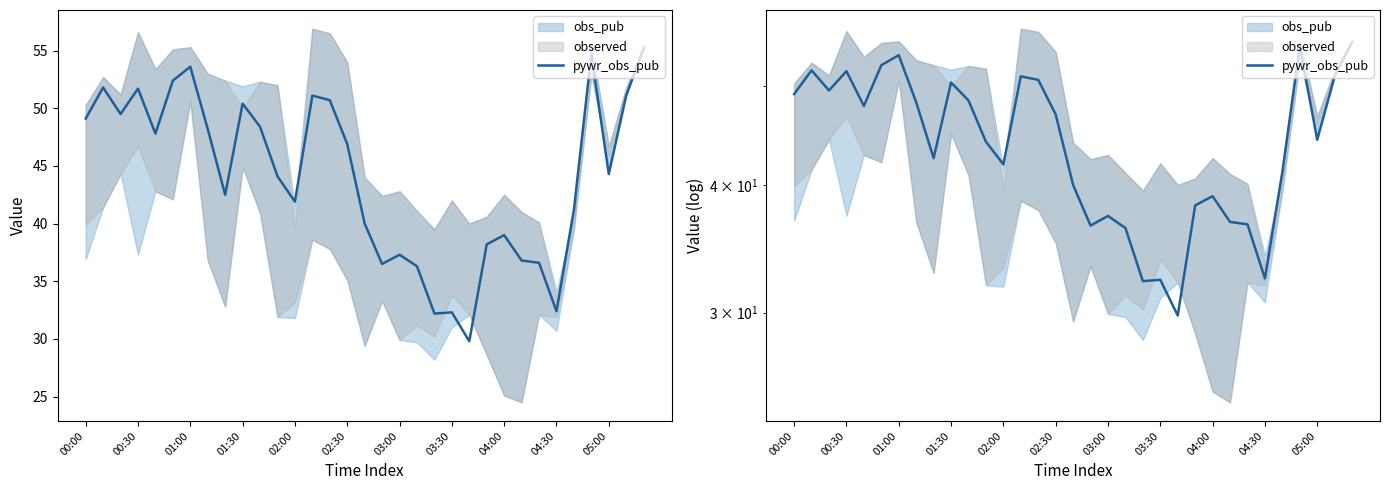

Where does the data first go above 44?

00:00